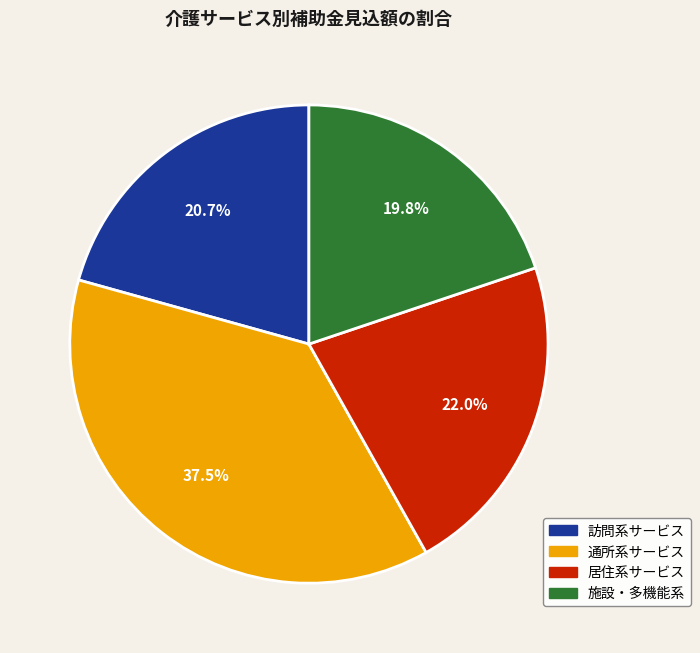

Does any single category account for the majority?

No